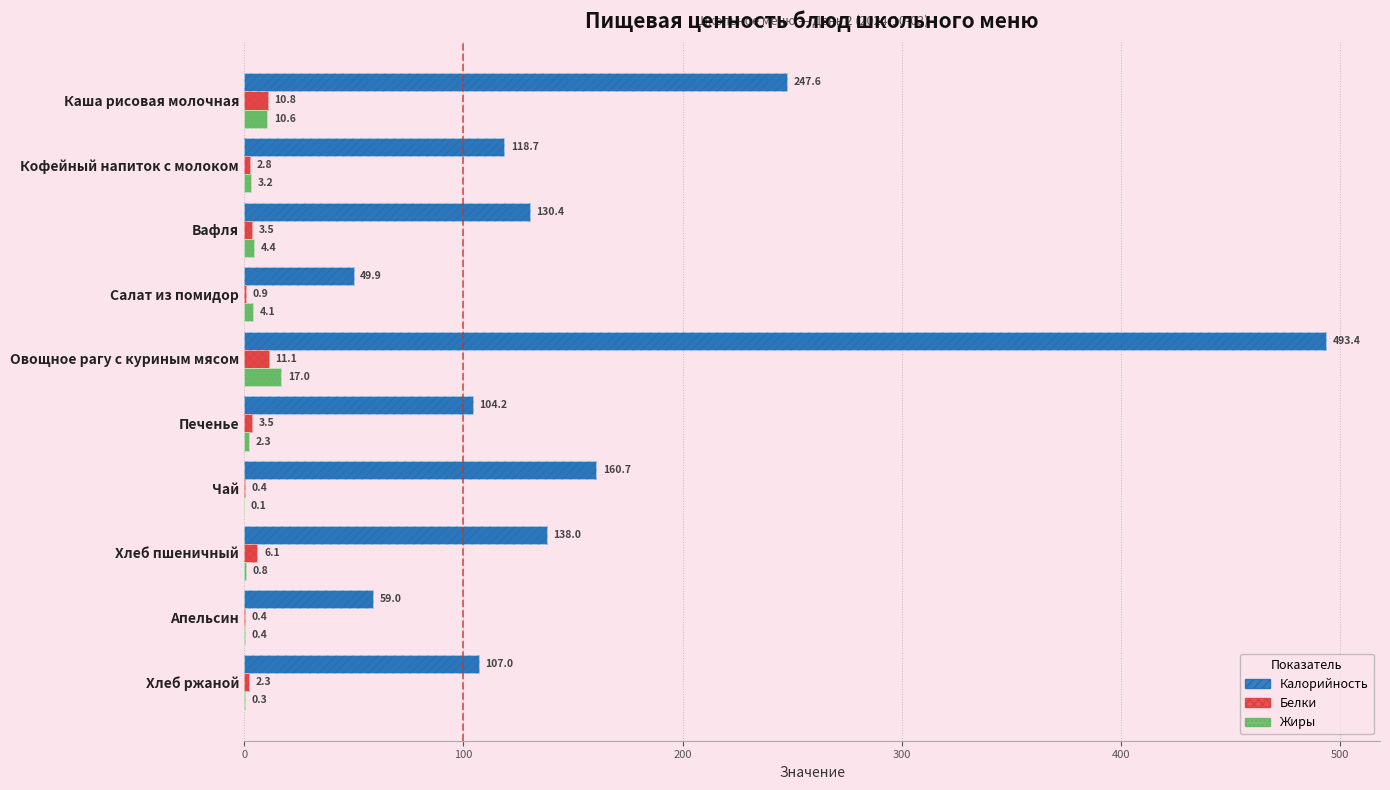

The value of Калорийность at Апельсин is 59.0. True or false?

True